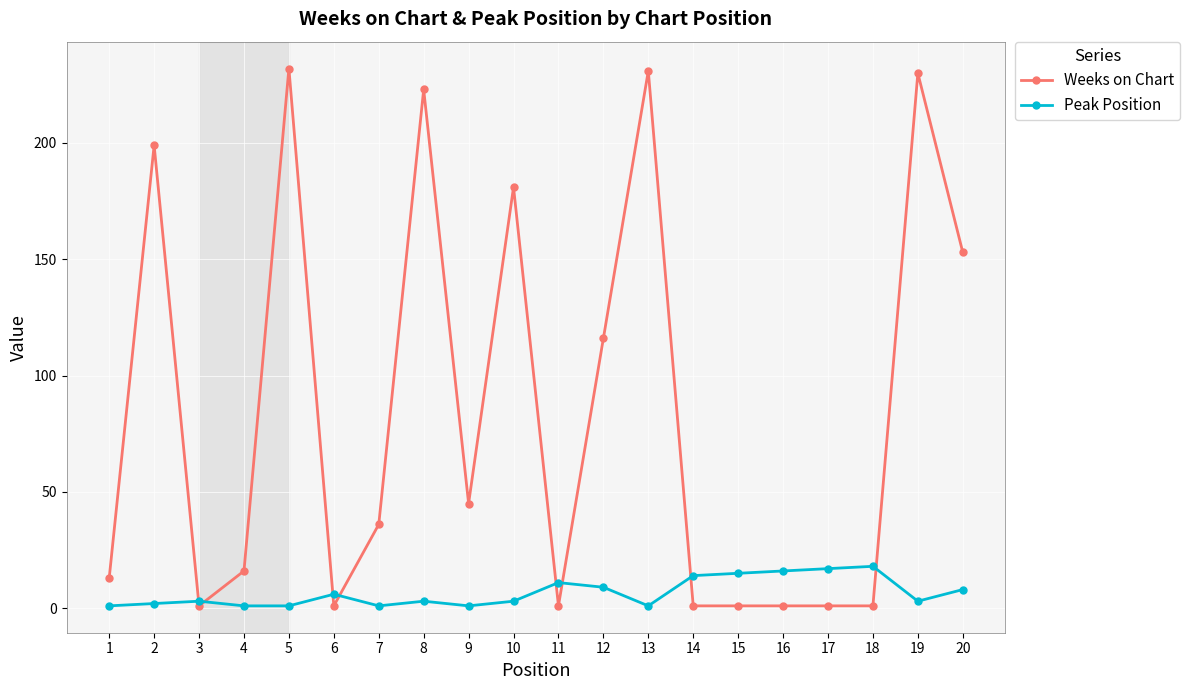

The Weeks on Chart series shows 113 at 19. True or false?

False